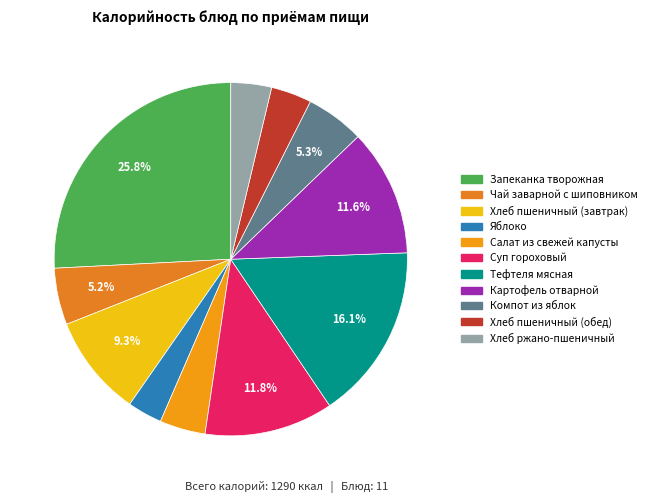

Count the number of slices in the pie.

11